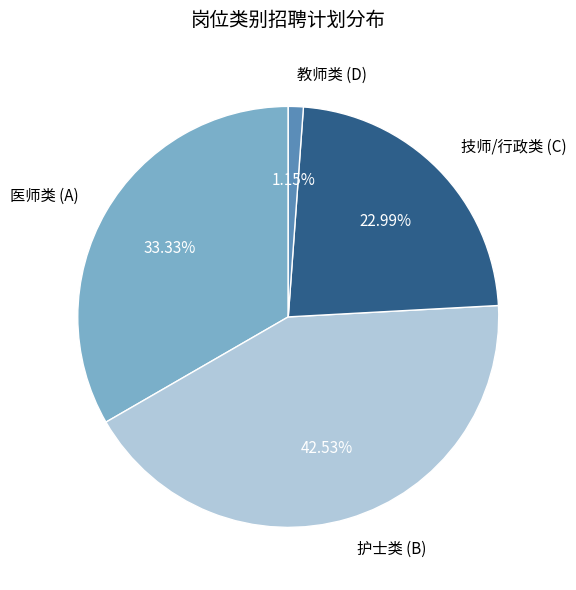

Rank the categories by value from highest to lowest.

护士类 (B), 医师类 (A), 技师/行政类 (C), 教师类 (D)